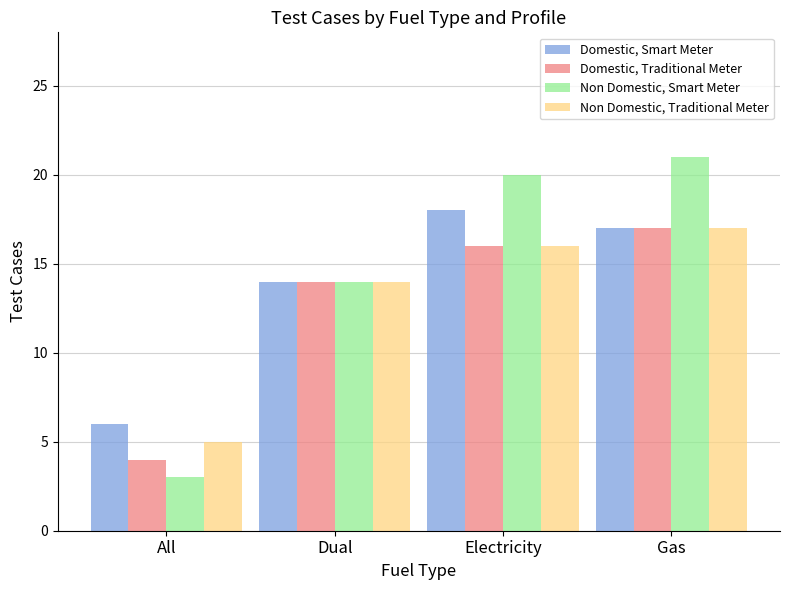

What is the maximum value for Non Domestic, Traditional Meter?

17